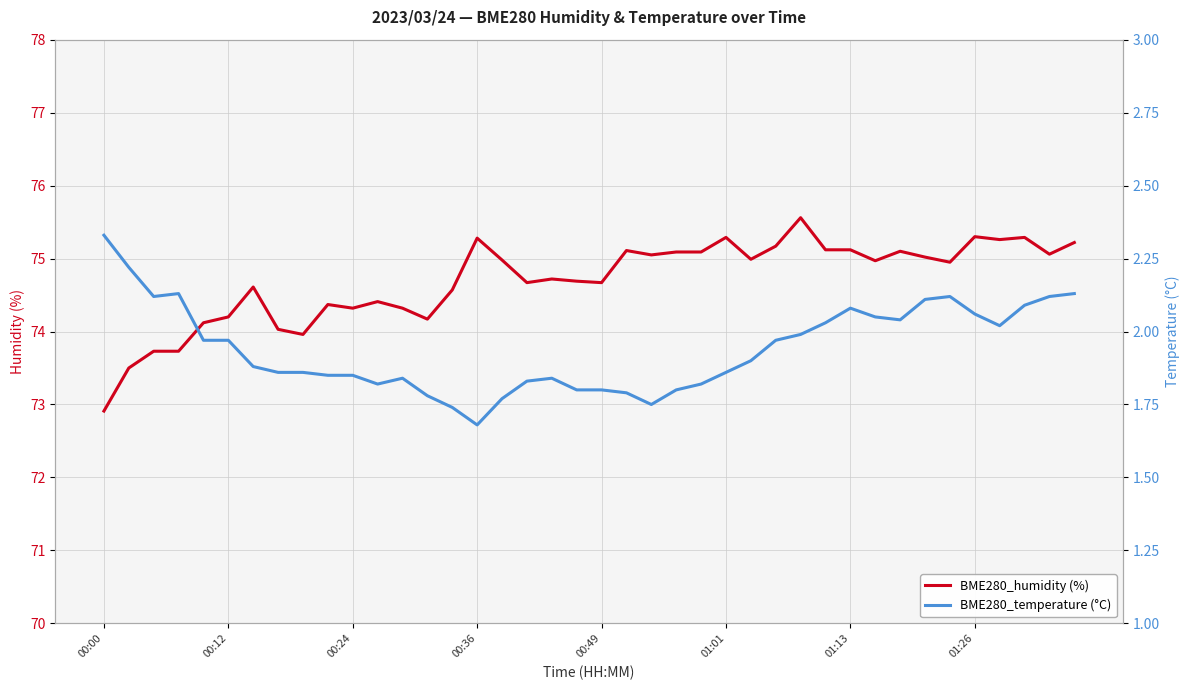

The value of BME280_temperature (°C) at 14 is 1.7. True or false?

True